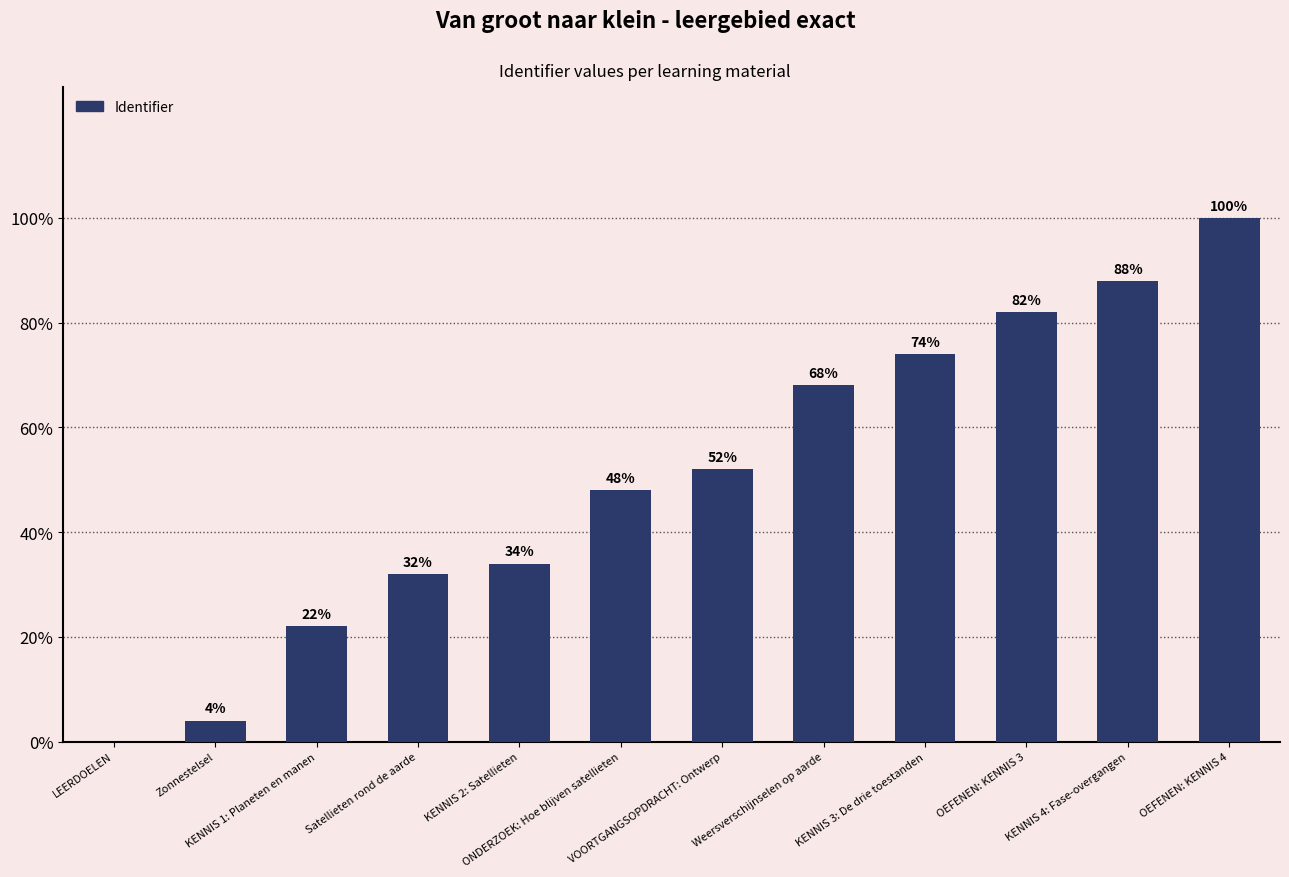

Are the bars horizontal?

No